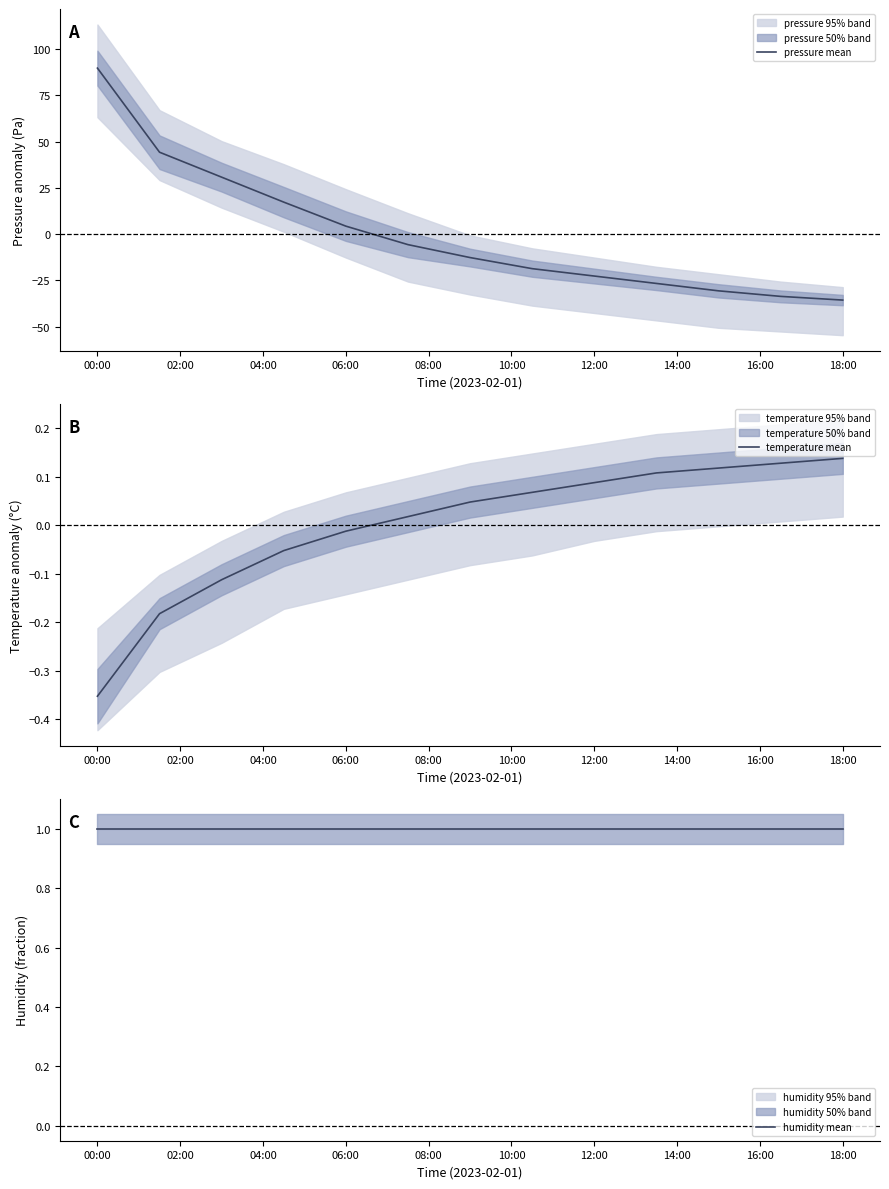

True or false: humidity mean and temperature mean intersect in this chart.

False